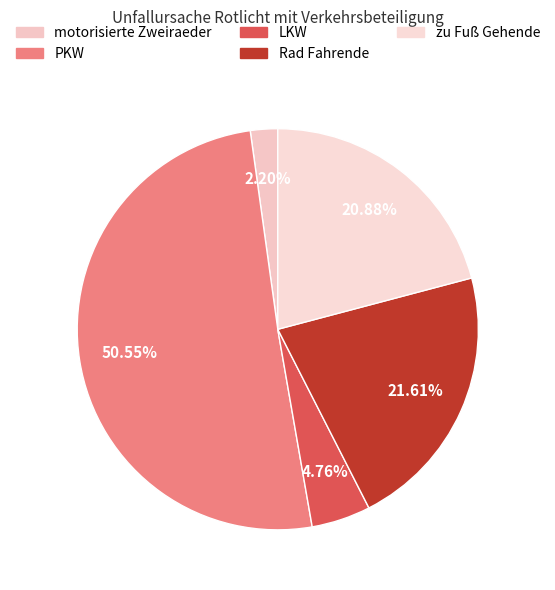

Approximately how many times larger is the value at PKW compared to LKW?

10.6